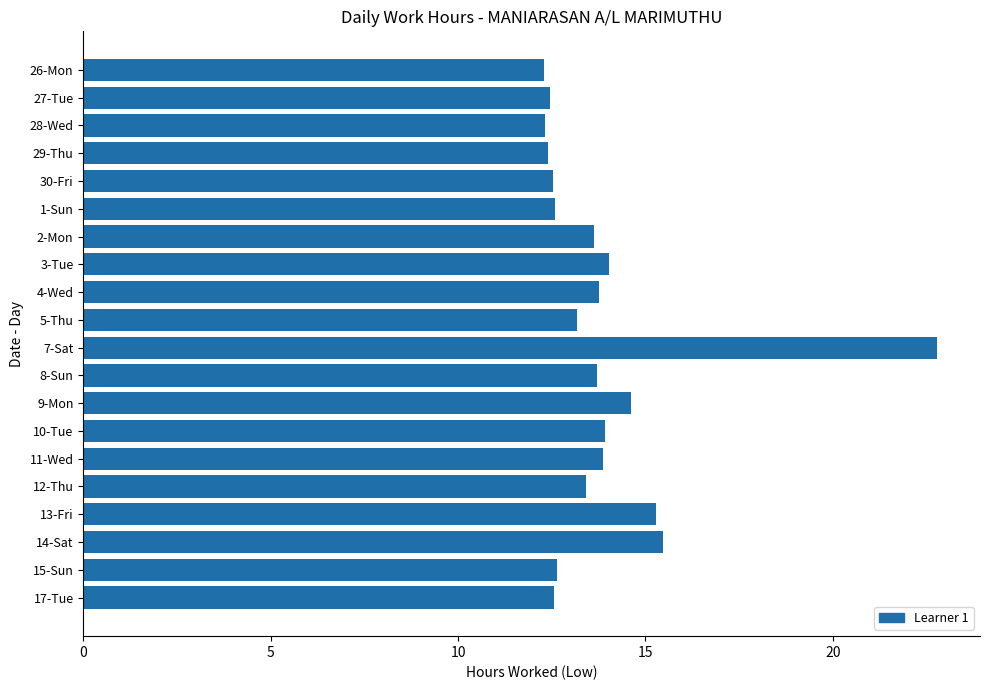

What position from the bottom is 7-Sat?

10